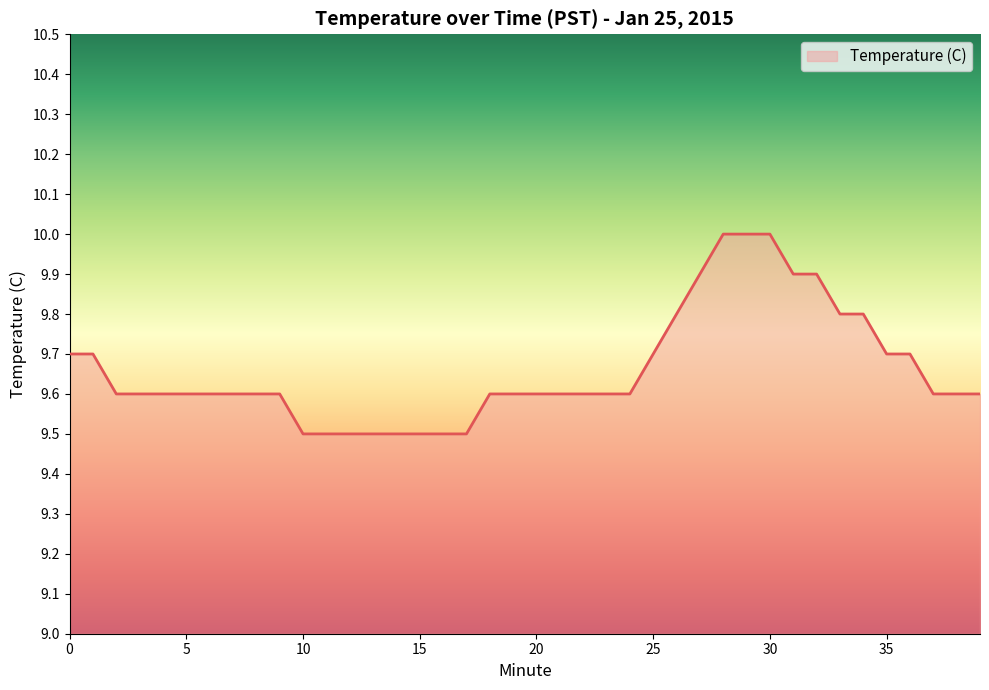

What is the difference between the maximum and minimum values?

0.5